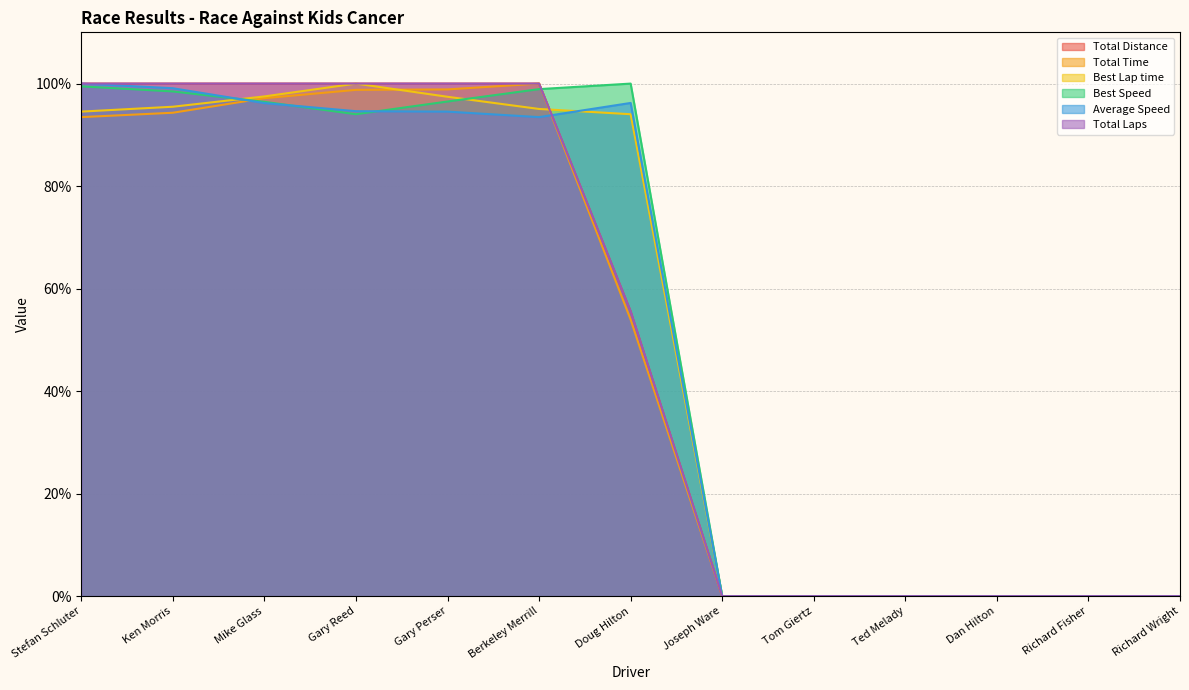

What are all the series names shown in the legend?

Total Distance, Total Time, Best Lap time, Best Speed, Average Speed, Total Laps